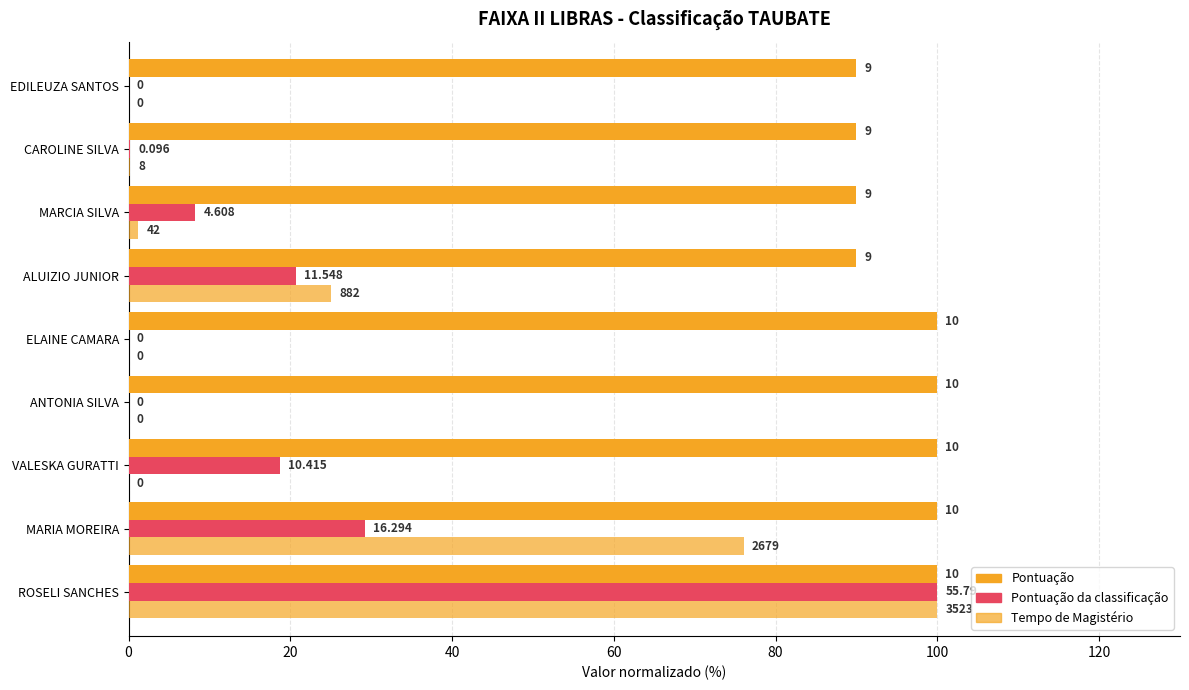

Which series has the largest total across all categories?

Pontuação